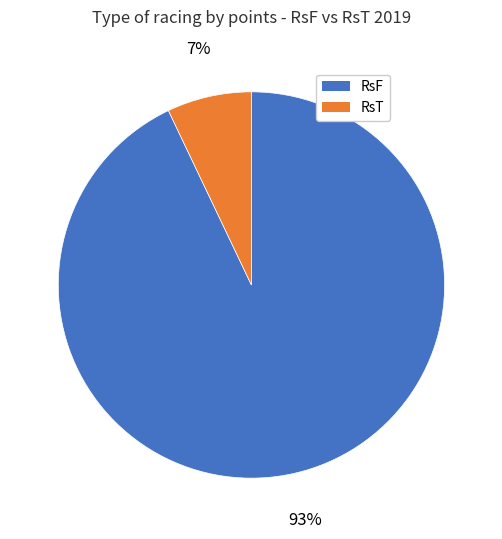

Is there any slice that represents more than half of the pie?

Yes